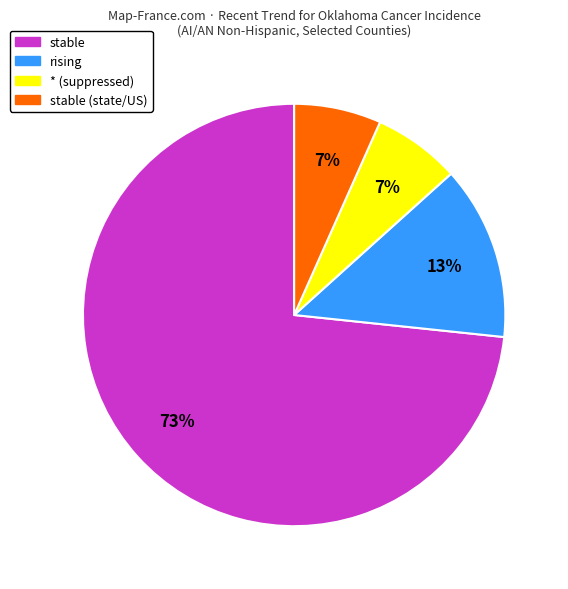

To the nearest percent, what percentage of the pie is rising?

13%